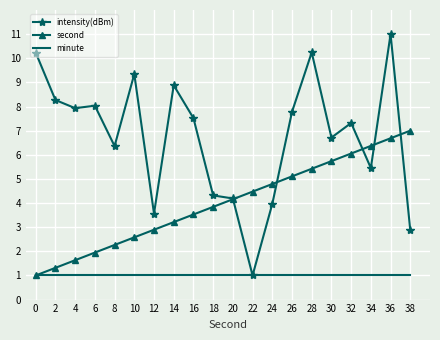

What is the sum of all second values?

80.0